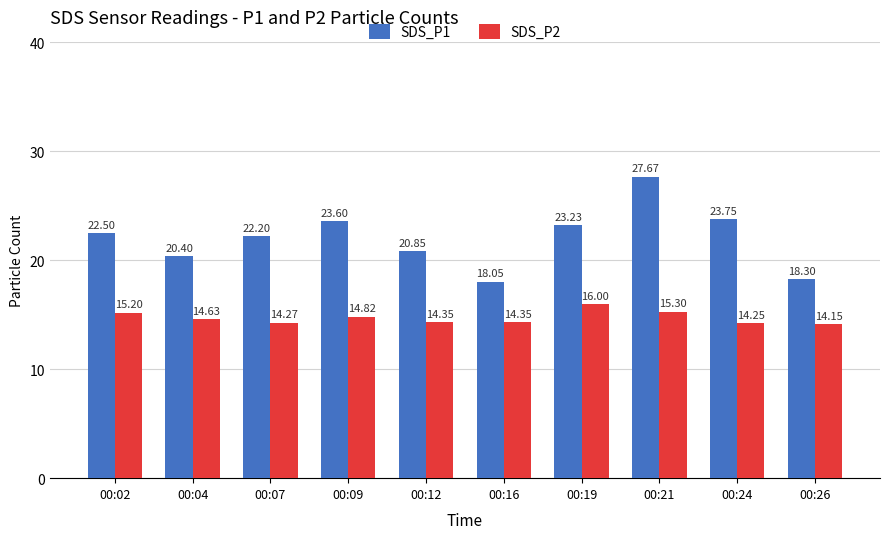

Is the value of SDS_P1 at 00:07 greater than the value of SDS_P2 at 00:07?

Yes